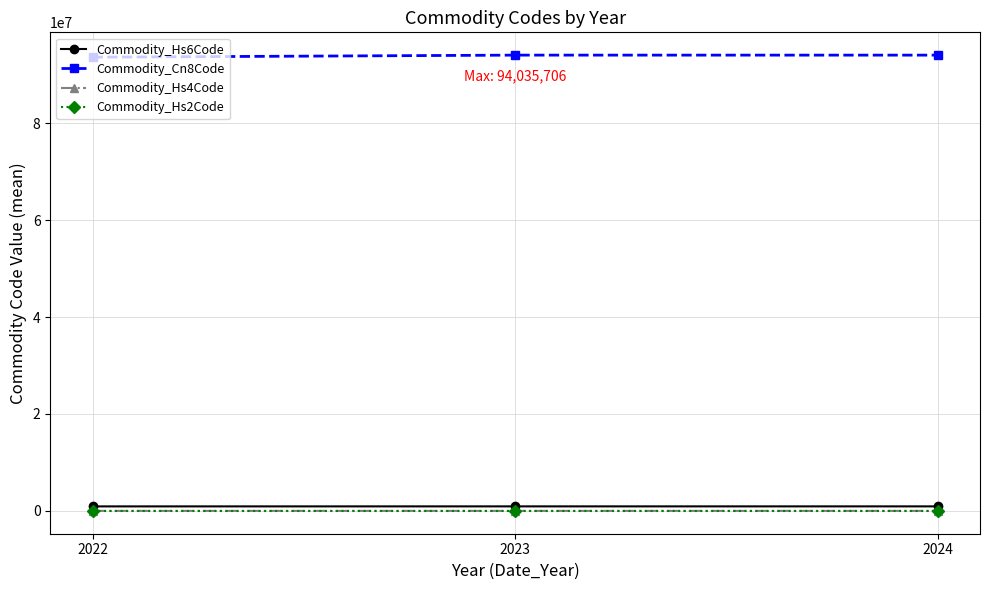

Does the chart display data point markers on the line(s)?

Yes